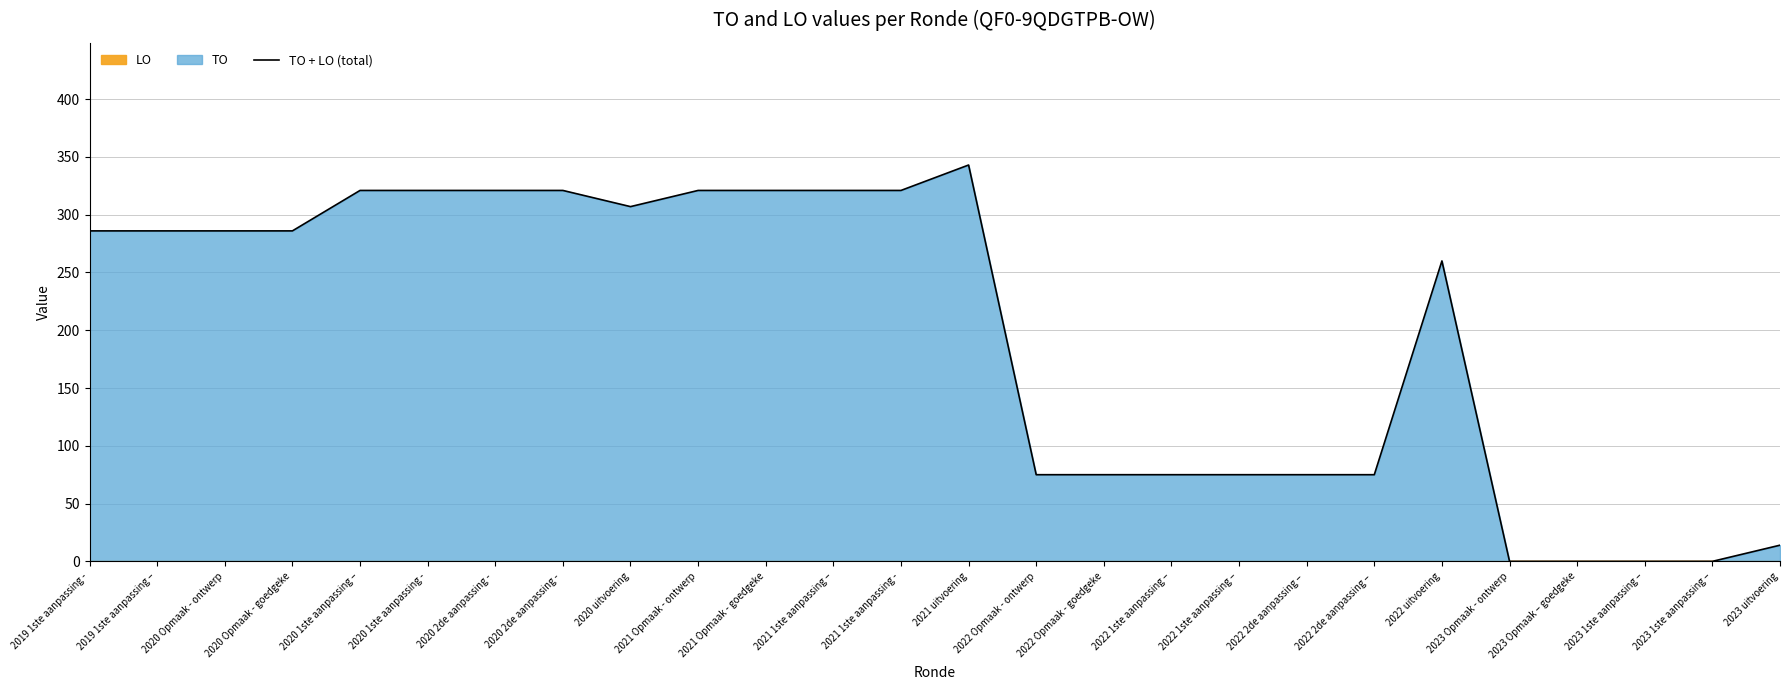

What is the label of the 23rd point from the right?

2020 Opmaak - goedgeke